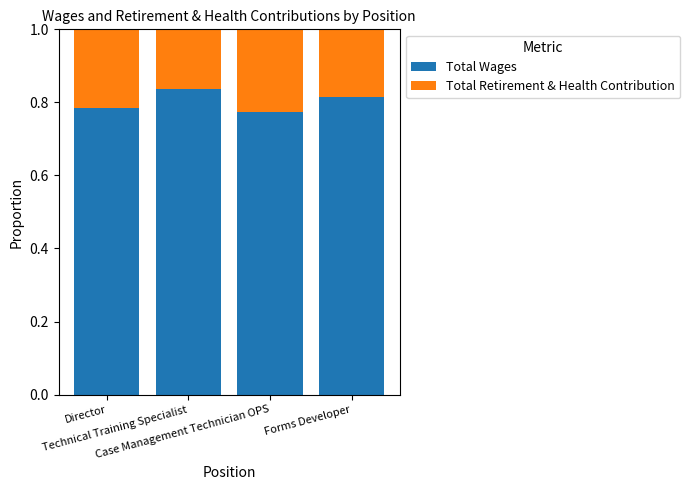

Count the number of data series in this chart.

2